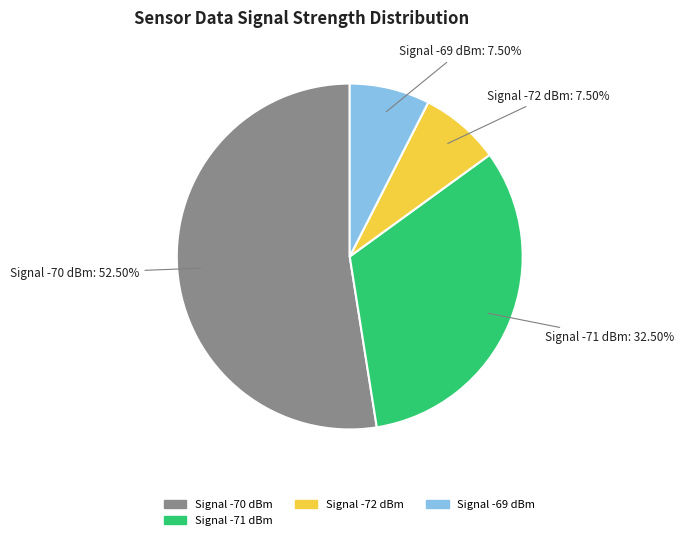

How many segments does this pie chart have?

4